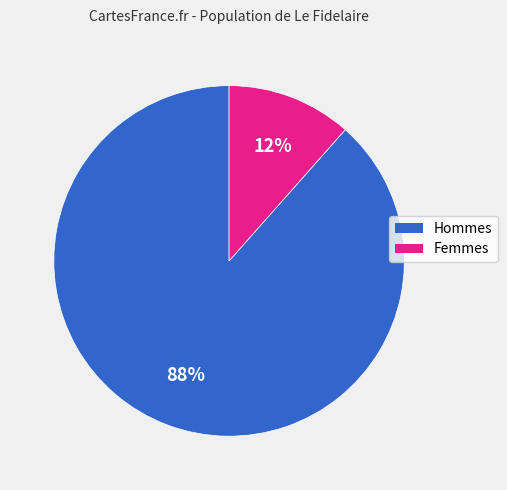

To the nearest percent, what is the average slice percentage?

50%